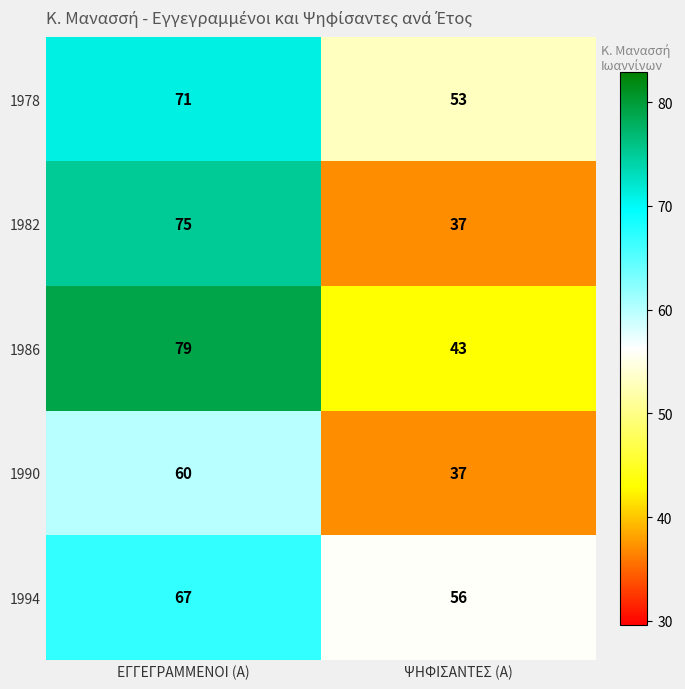

What is the maximum value shown in the chart?

79